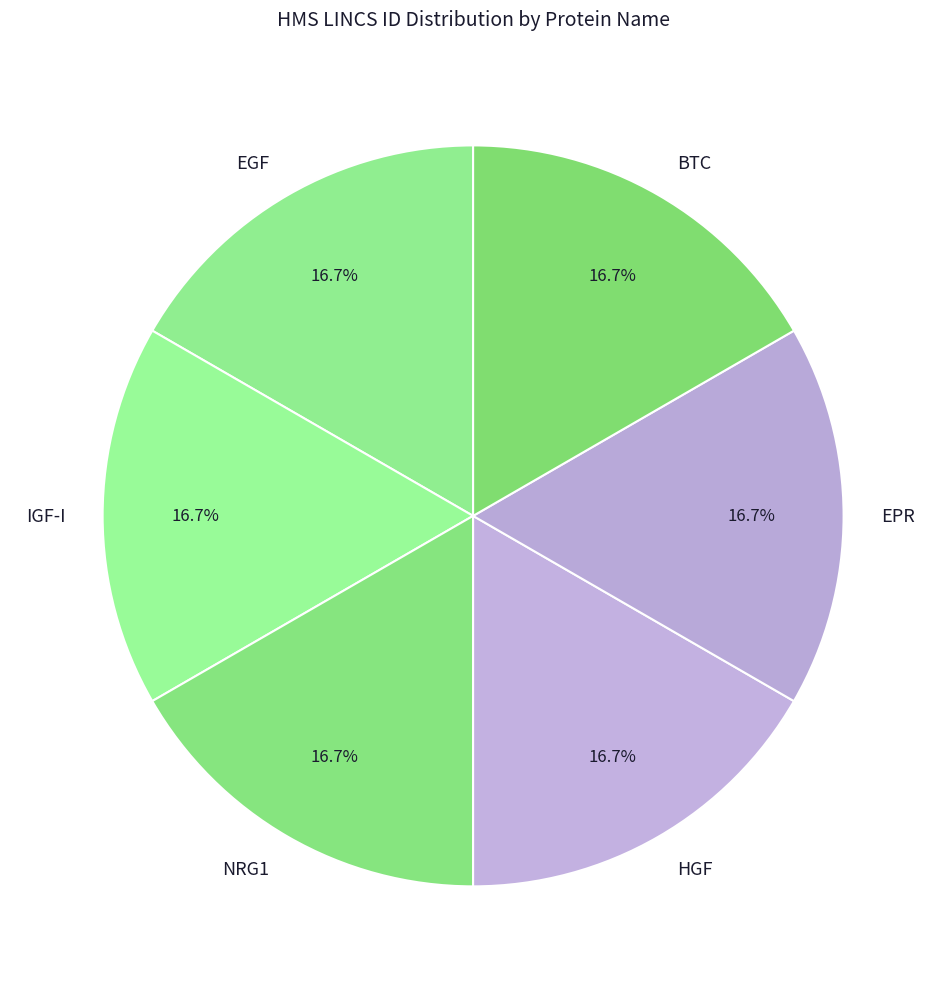

Is EGF the majority of the pie?

No